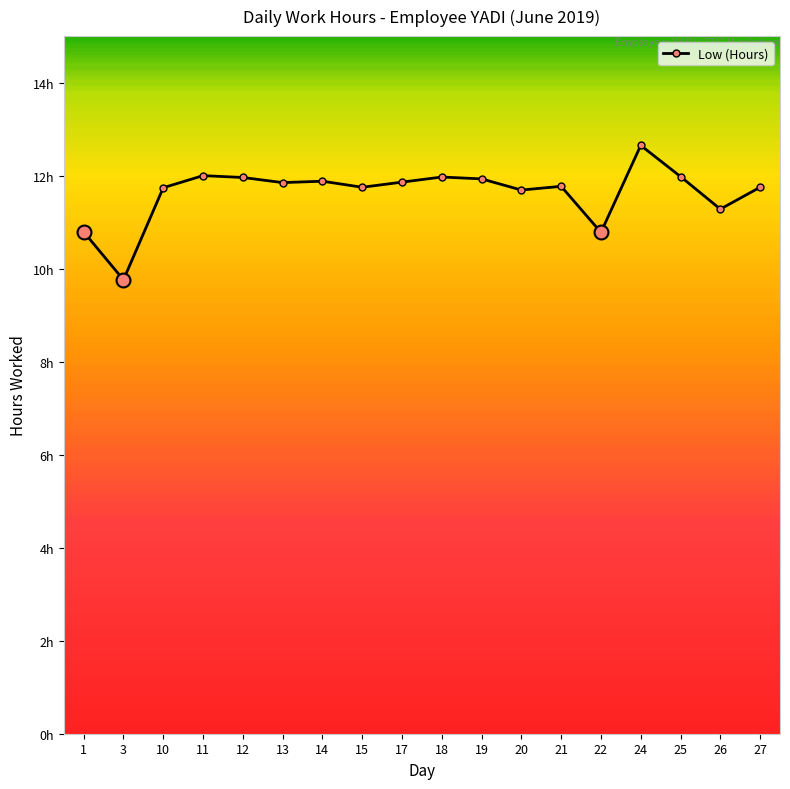

Does the chart have visible grid lines?

No